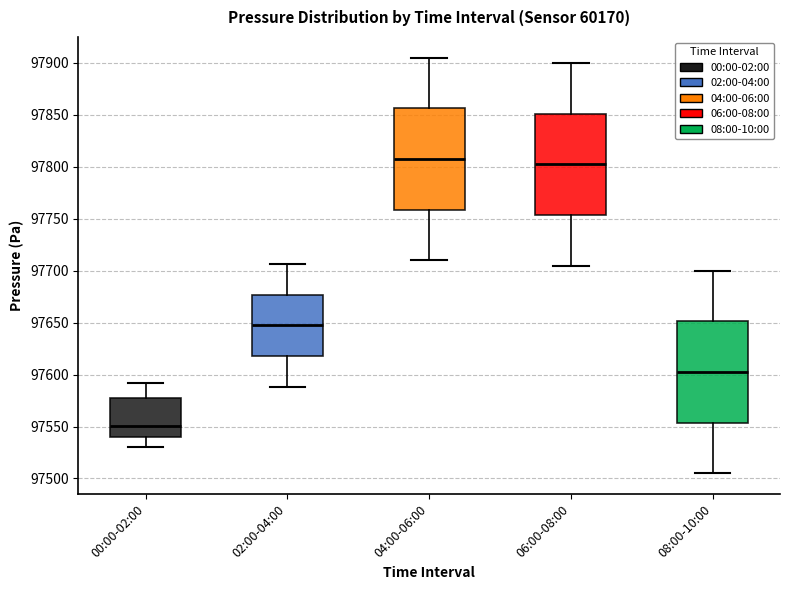

Reading left to right, read every box against the y-axis: the position of its median line, the range the box covers, and the ends of its whiskers. The values are not printed on the chart, so give them approximately, as read against the axis.

00:00-02:00: median 97550, box 97540 to 97575, whiskers 97530 to 97590
02:00-04:00: median 97650, box 97620 to 97675, whiskers 97590 to 97705
04:00-06:00: median 97810, box 97760 to 97855, whiskers 97710 to 97905
06:00-08:00: median 97805, box 97755 to 97850, whiskers 97705 to 97900
08:00-10:00: median 97605, box 97555 to 97650, whiskers 97505 to 97700